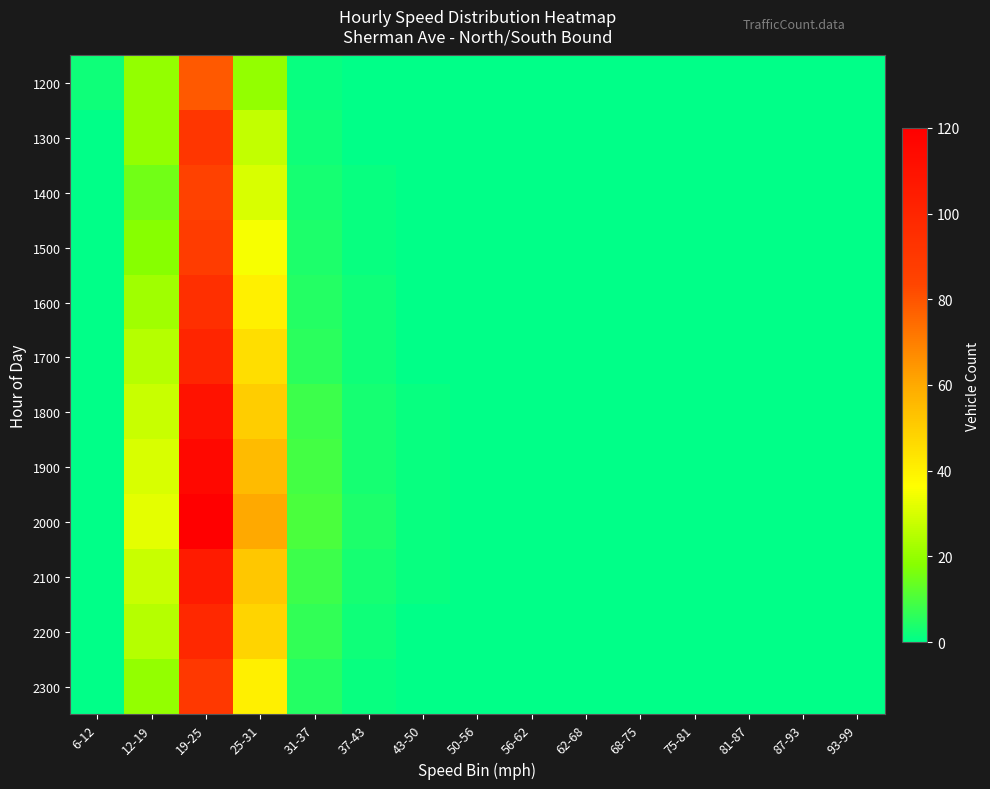

Which series has the largest total across all categories?

2000